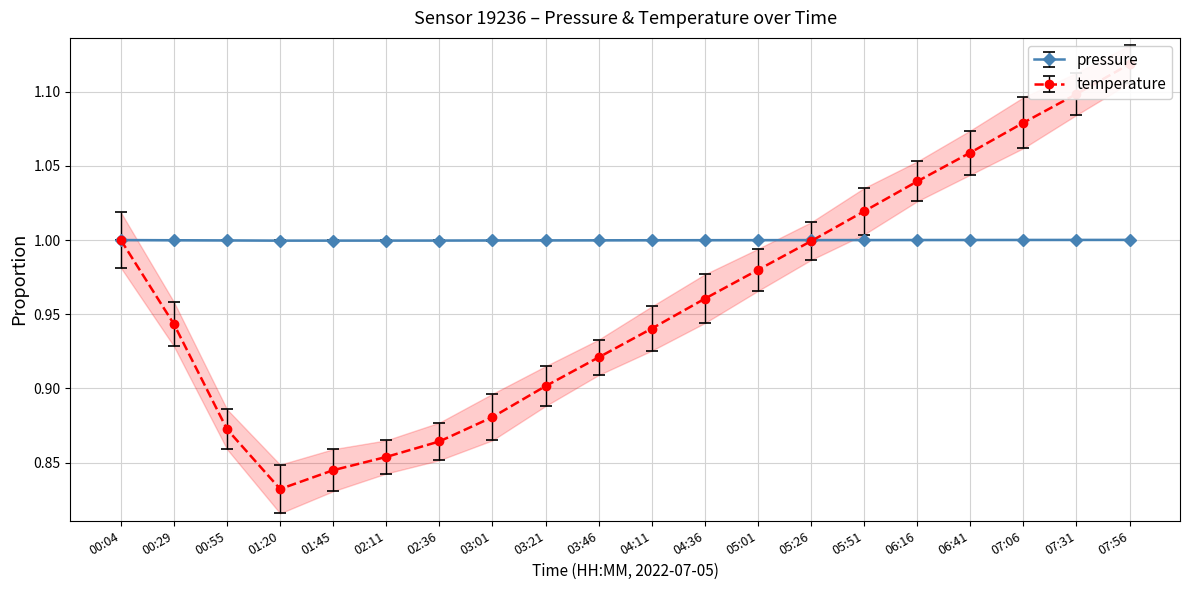

What is the sum of the pressure values at 05:01 and 01:45?

2.0